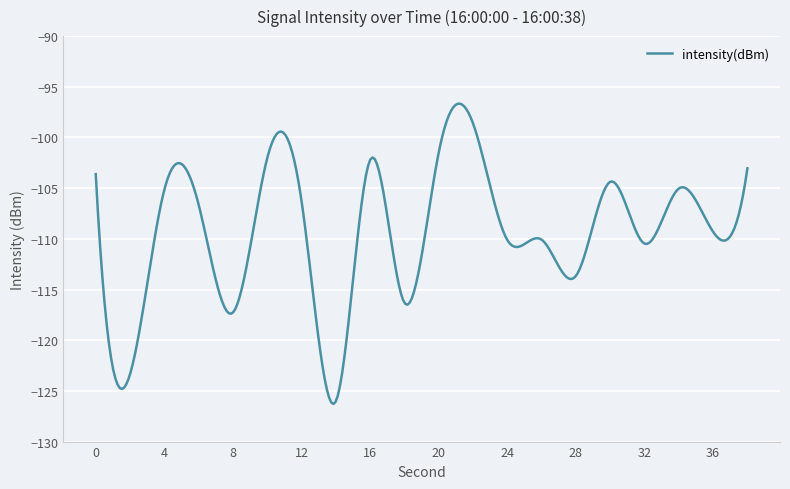

How many lines are shown in the chart?

1